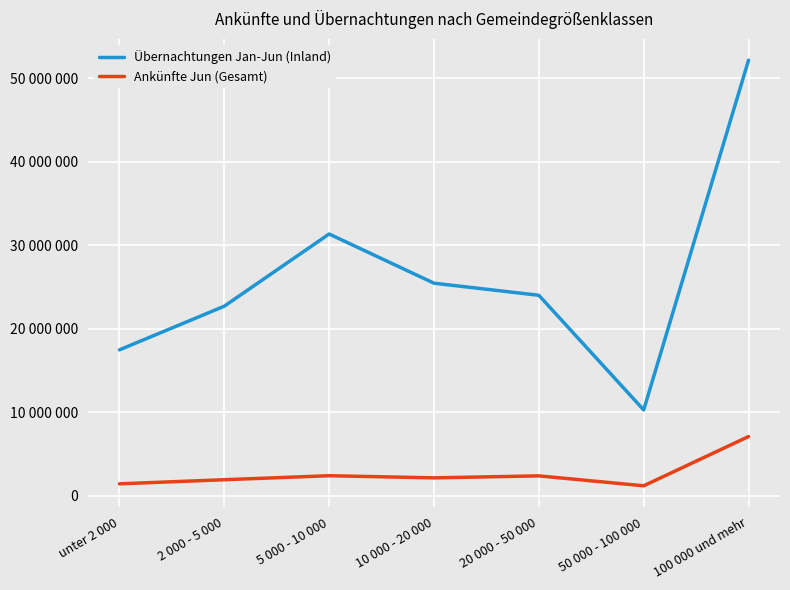

At which category is the sum across all series the highest?

100 000 und mehr